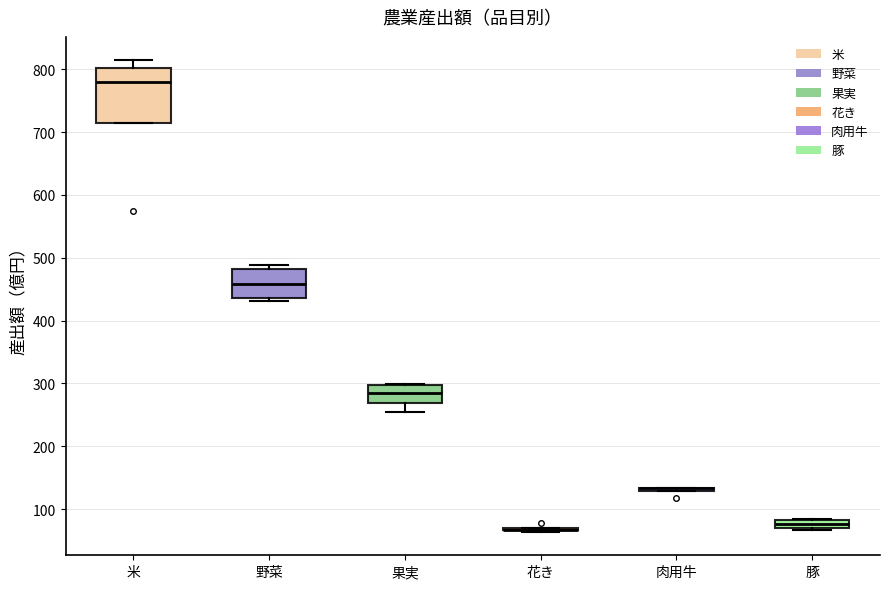

Which box is the tallest, from its lower edge to its upper edge?

米